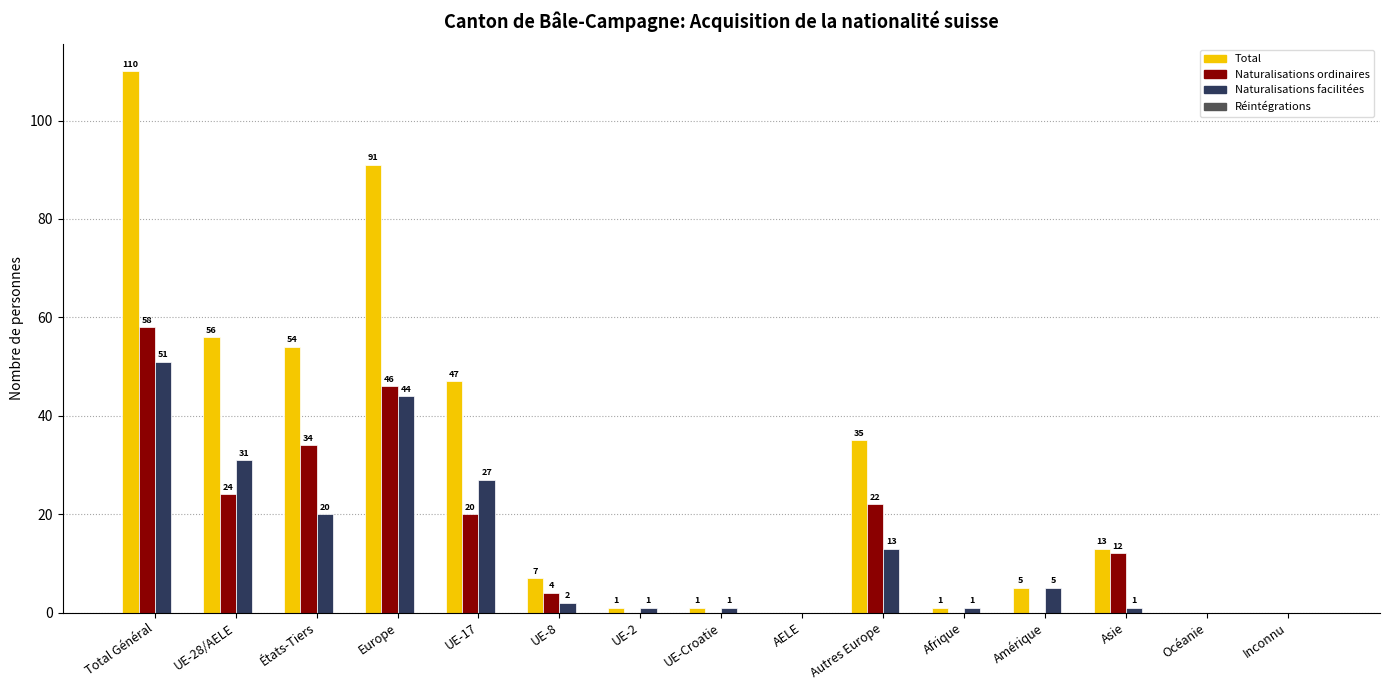

Reading left to right, list all the values displayed in this chart.

Total: Total Général=110	UE-28/AELE=56	États-Tiers=54	Europe=91	UE-17=47	UE-8=7	UE-2=1	UE-Croatie=1	AELE=0	Autres Europe=35	Afrique=1	Amérique=5	Asie=13	Océanie=0	Inconnu=0
Naturalisations ordinaires: Total Général=58	UE-28/AELE=24	États-Tiers=34	Europe=46	UE-17=20	UE-8=4	UE-2=0	UE-Croatie=0	AELE=0	Autres Europe=22	Afrique=0	Amérique=0	Asie=12	Océanie=0	Inconnu=0
Naturalisations facilitées: Total Général=51	UE-28/AELE=31	États-Tiers=20	Europe=44	UE-17=27	UE-8=2	UE-2=1	UE-Croatie=1	AELE=0	Autres Europe=13	Afrique=1	Amérique=5	Asie=1	Océanie=0	Inconnu=0